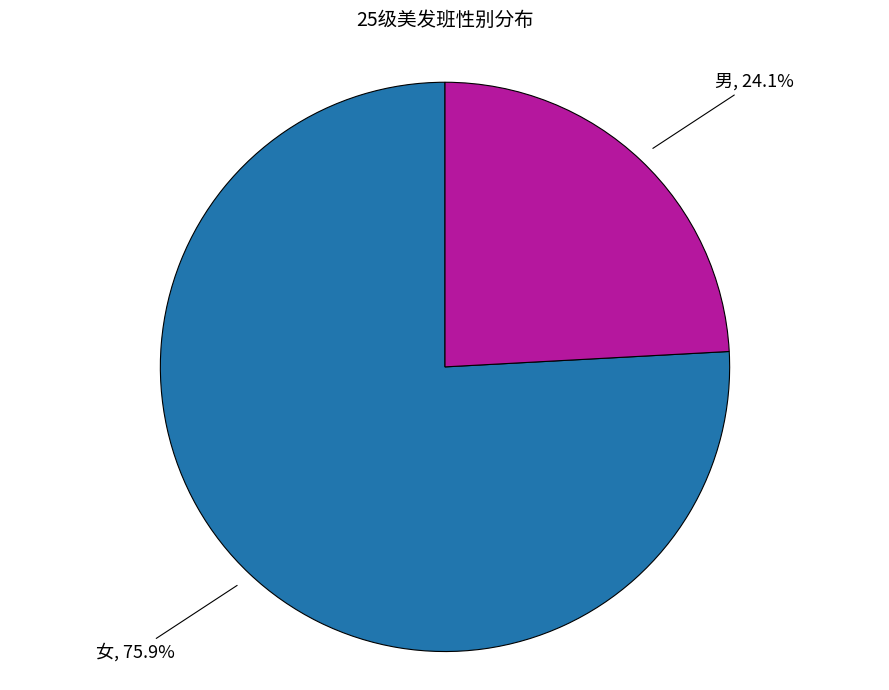

Is there a majority slice in this chart?

Yes